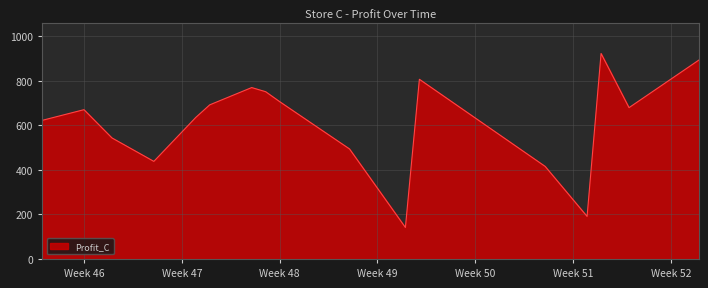

How many distinct data groups are displayed?

1